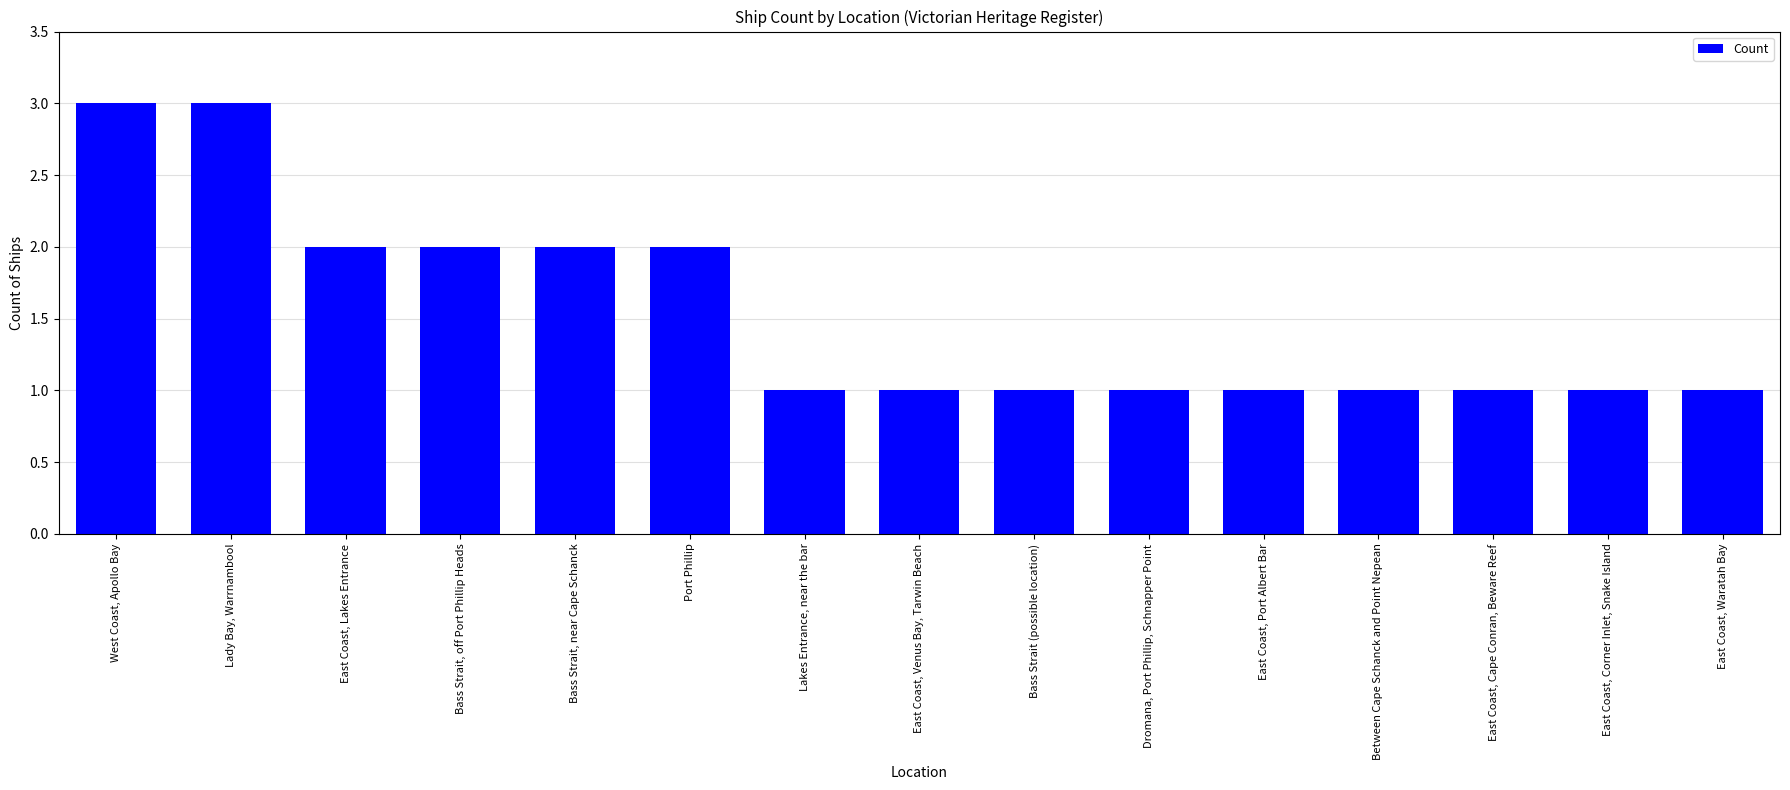

What is the maximum value shown in the chart?

3